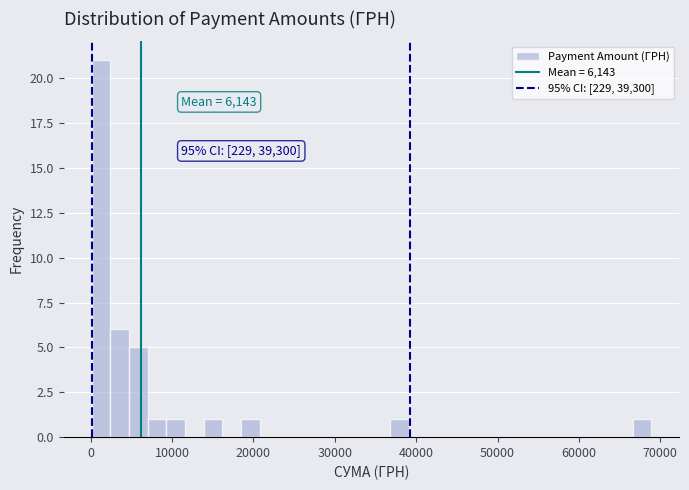

Around what value on the x-axis is the tallest bar? Give the approximate position of its centre, as read against the axis.

1000